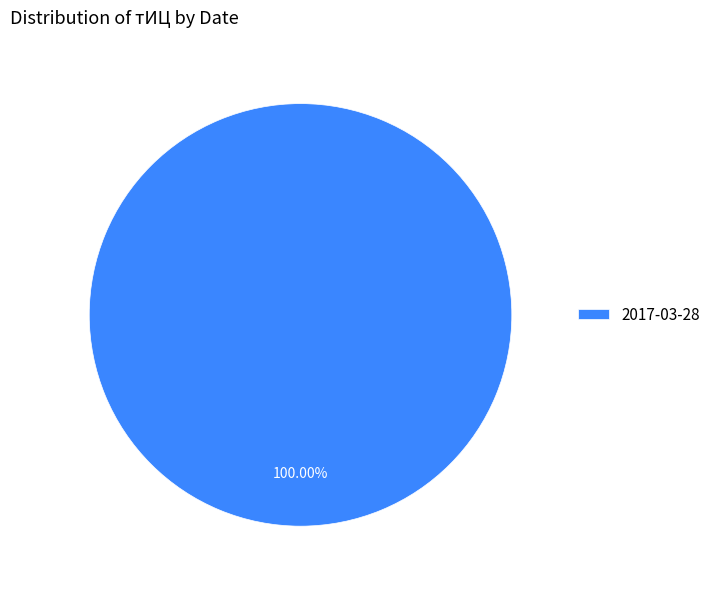

Rank the categories by value from highest to lowest.

2017-03-28